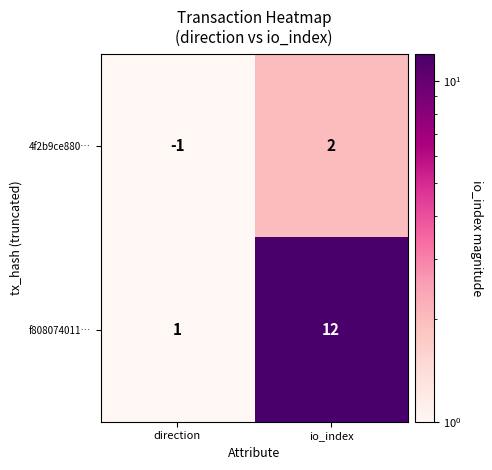

What is the sum of all f808074011… values?

13